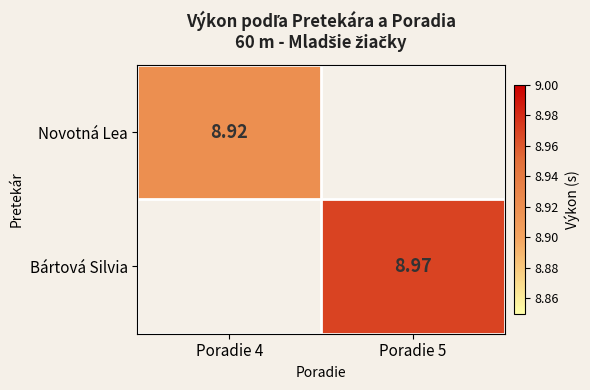

True or false: Novotná Lea has a value of 5.3 at Poradie 4.

False